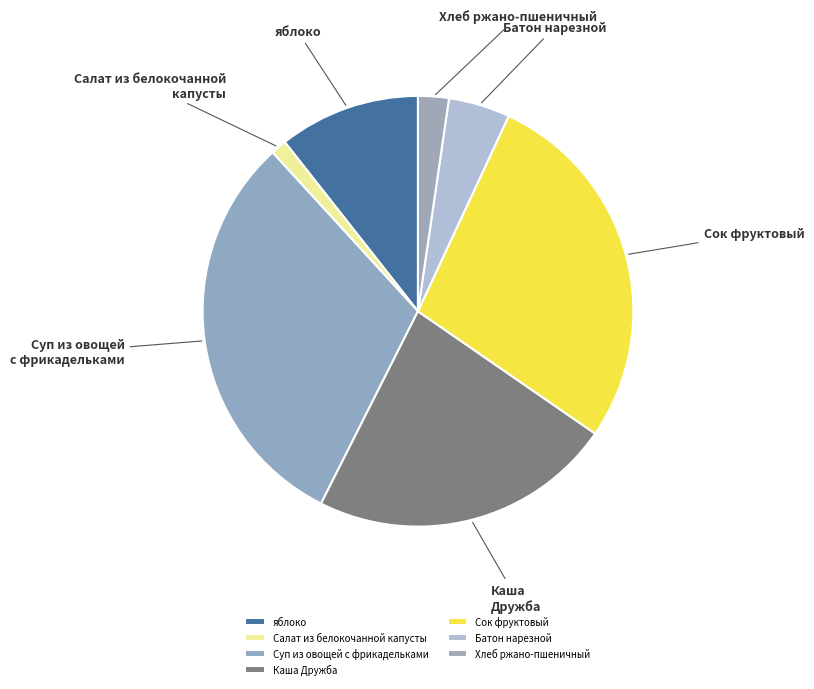

Combined, do Батон нарезной and Салат из белокочанной капусты account for over 50%?

No